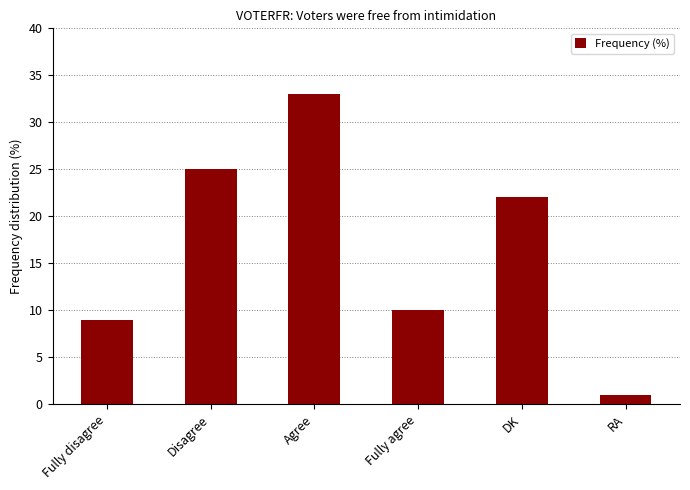

Rank the categories by value from highest to lowest.

Agree, Disagree, DK, Fully agree, Fully disagree, RA